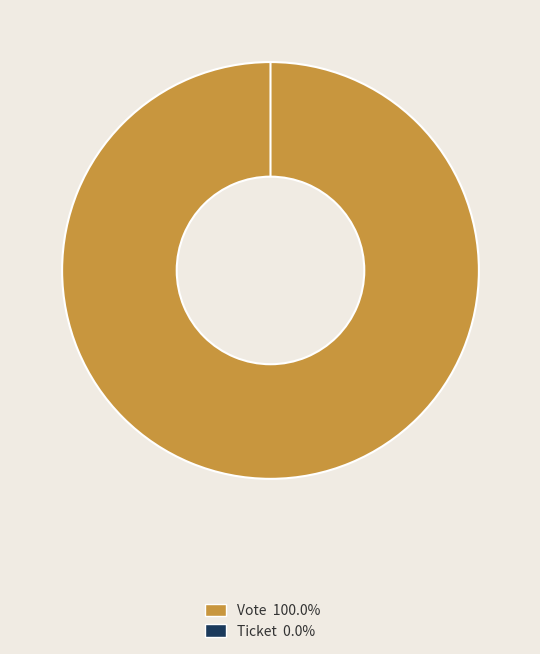

Which slice represents more than half of the pie?

Vote